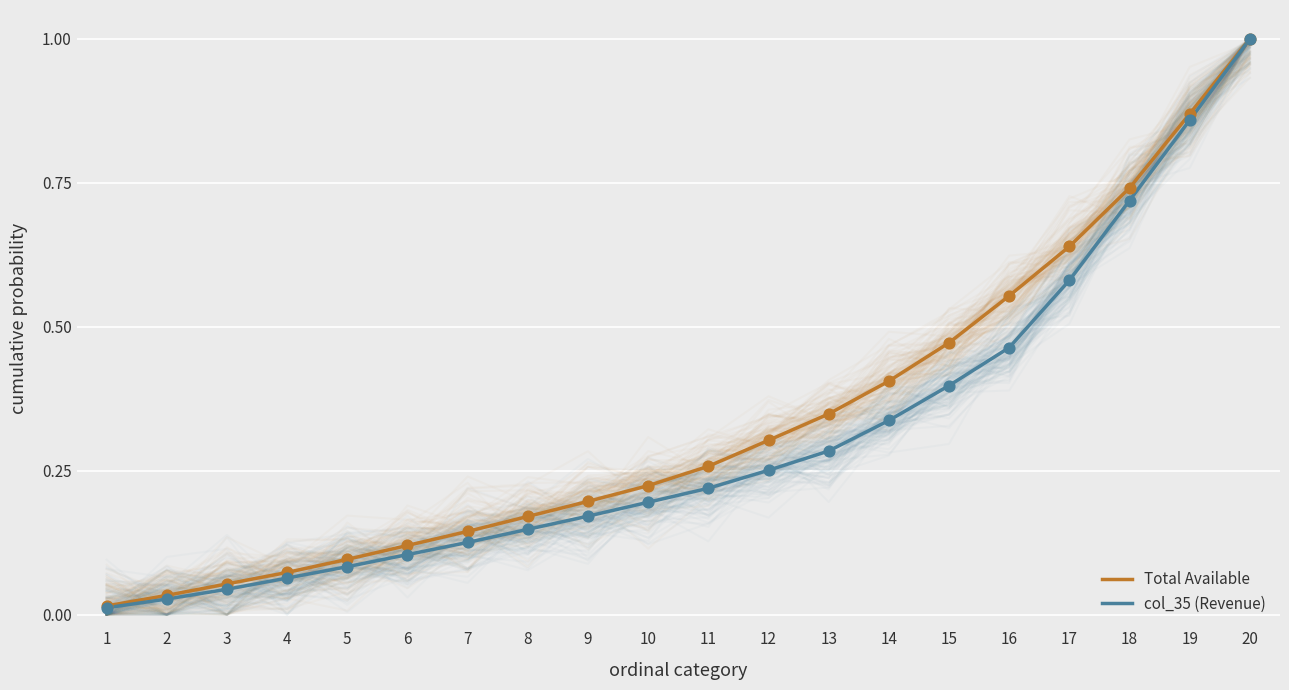

What is the total value across all series at 15?

0.9